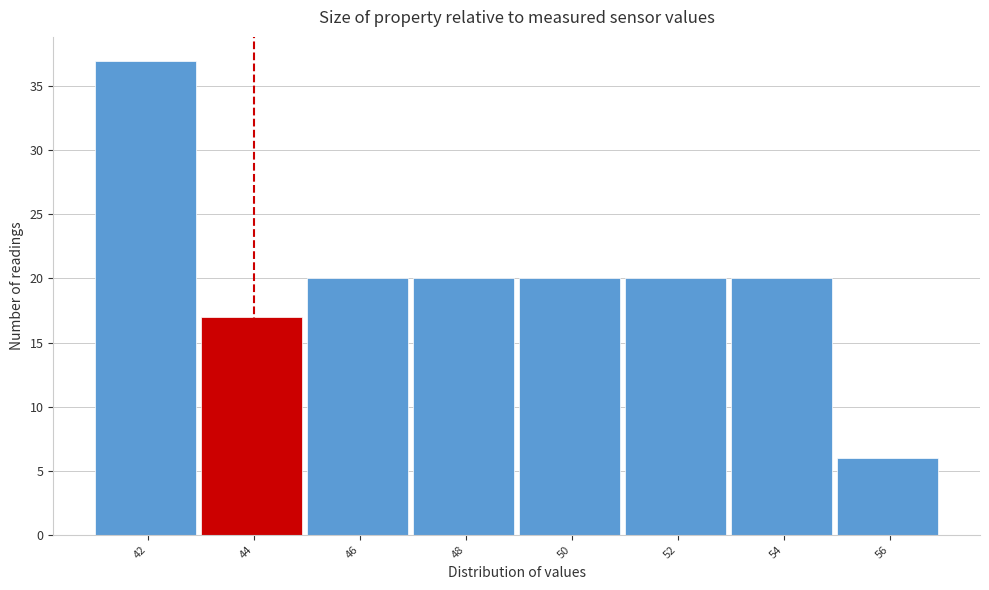

Reading right to left, list all the values displayed in this chart.

6	20	20	20	20	20	17	37